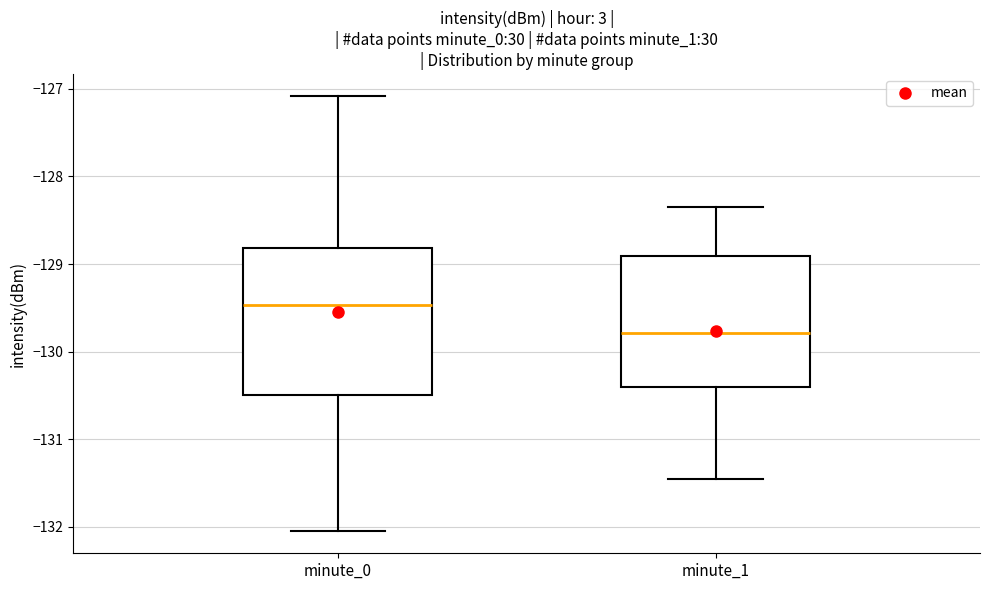

Reading left to right, transcribe this box plot: for each box, give where its median line is, the range the box spans, and where its two whiskers end, as read against the y-axis. The values are not printed on the chart, so give them approximately, as read against the axis.

minute_0: median -129.5, box -130.5 to -128.8, whiskers -132.1 to -127.1
minute_1: median -129.8, box -130.4 to -128.9, whiskers -131.5 to -128.3